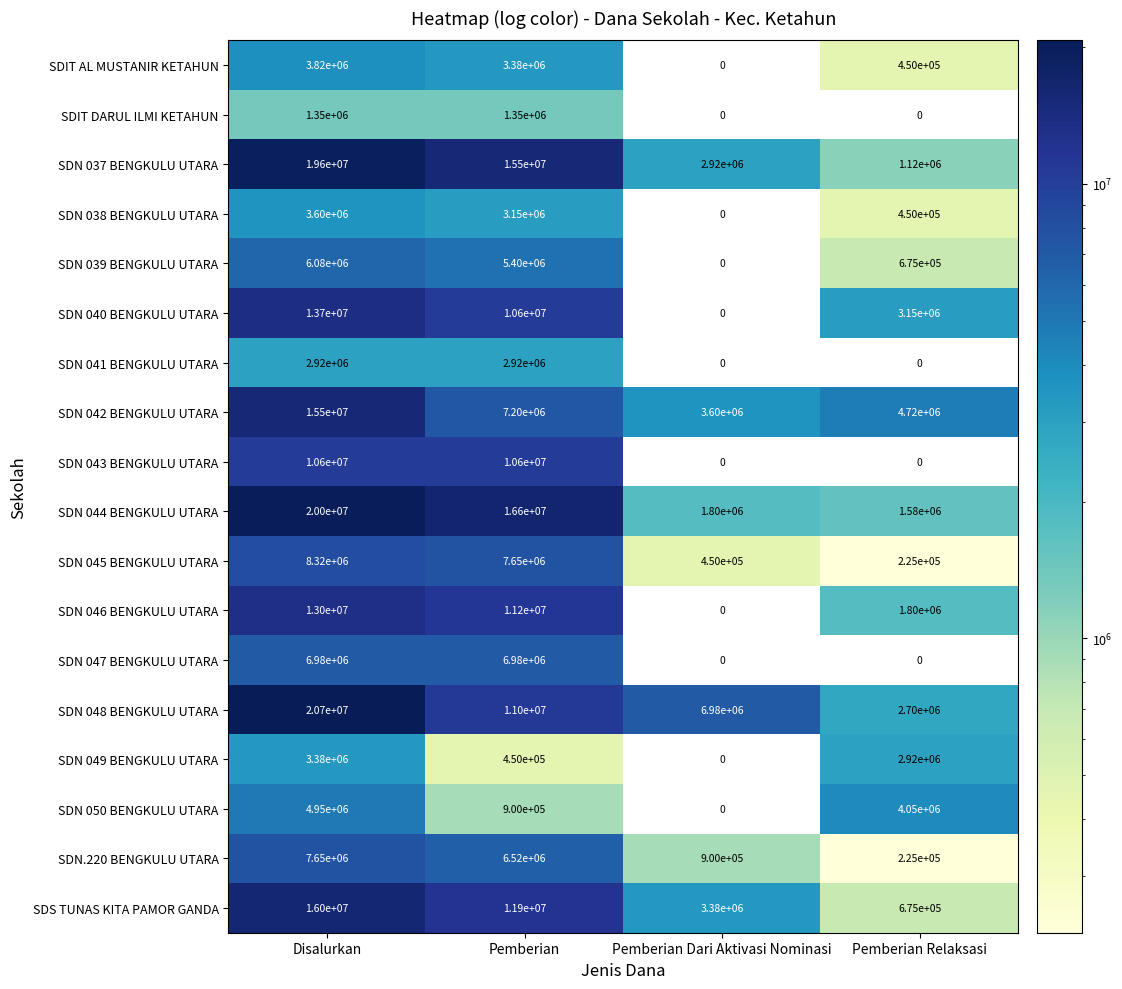

Is the value of SDN 048 BENGKULU UTARA at Disalurkan greater than the value of SDN 044 BENGKULU UTARA at Pemberian Relaksasi?

Yes